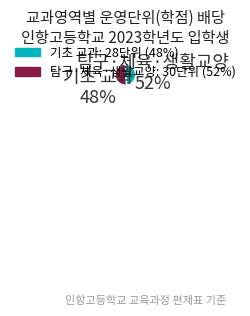

Combined, do 기초 교과 and 탐구·체육·생활교양 account for over 50%?

Yes